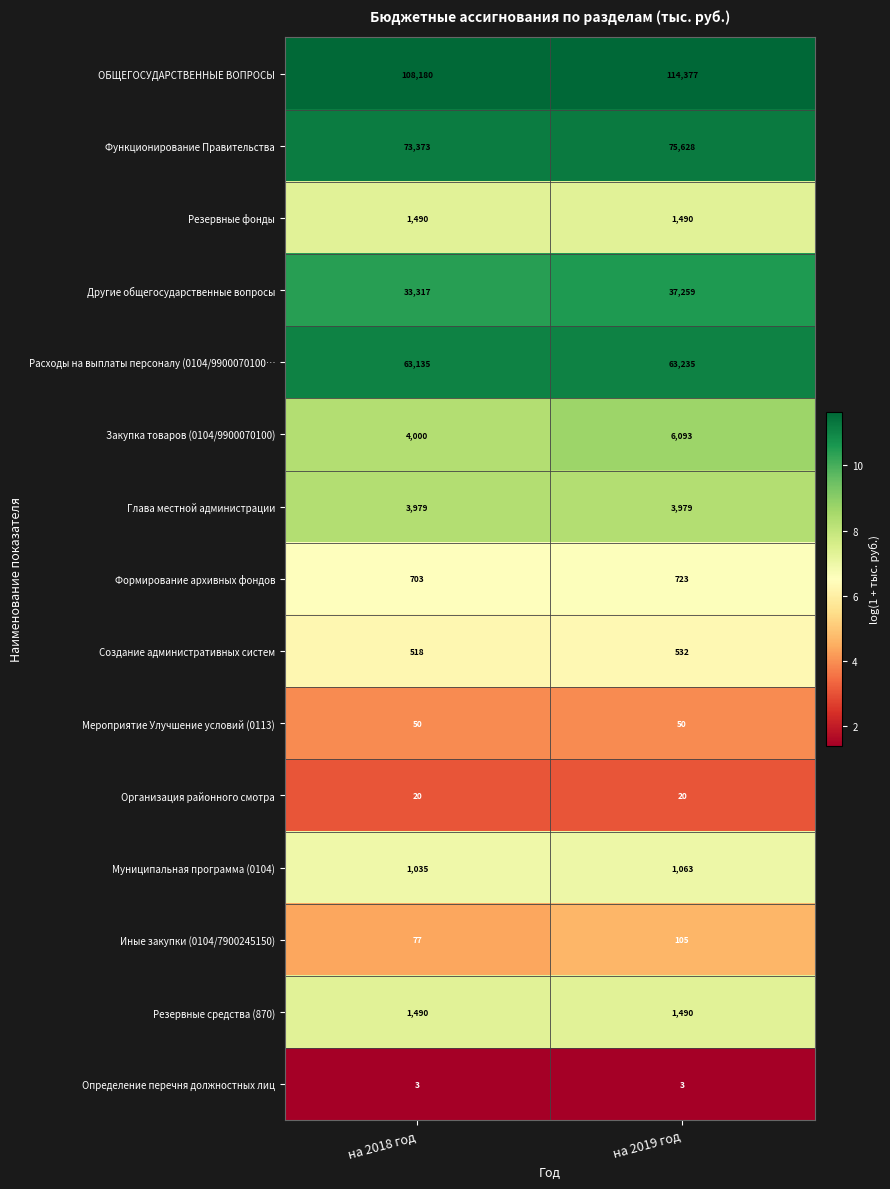

What is the sum of the Формирование архивных фондов values at на 2019 год and на 2018 год?

1426